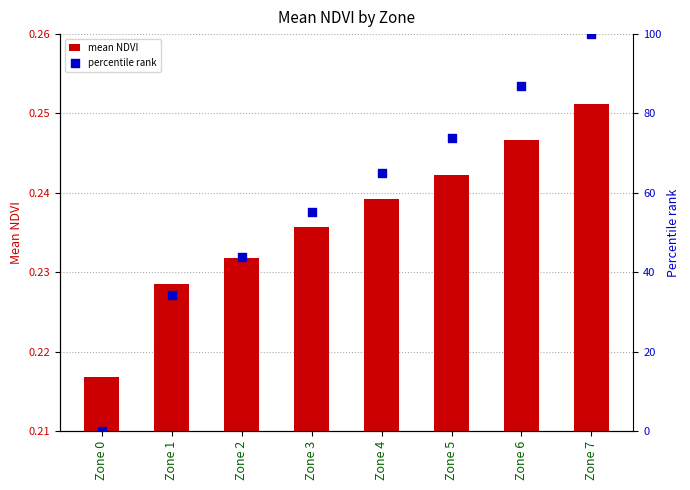

At which category is the sum across all series the highest?

Zone 7